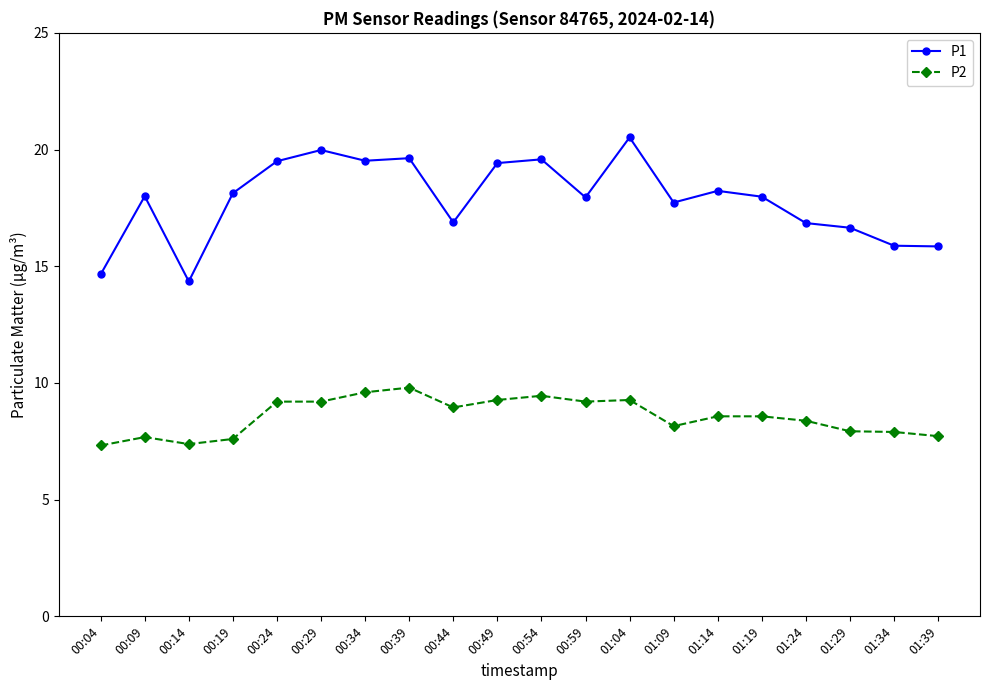

True or false: P1 and P2 cross at least once.

False